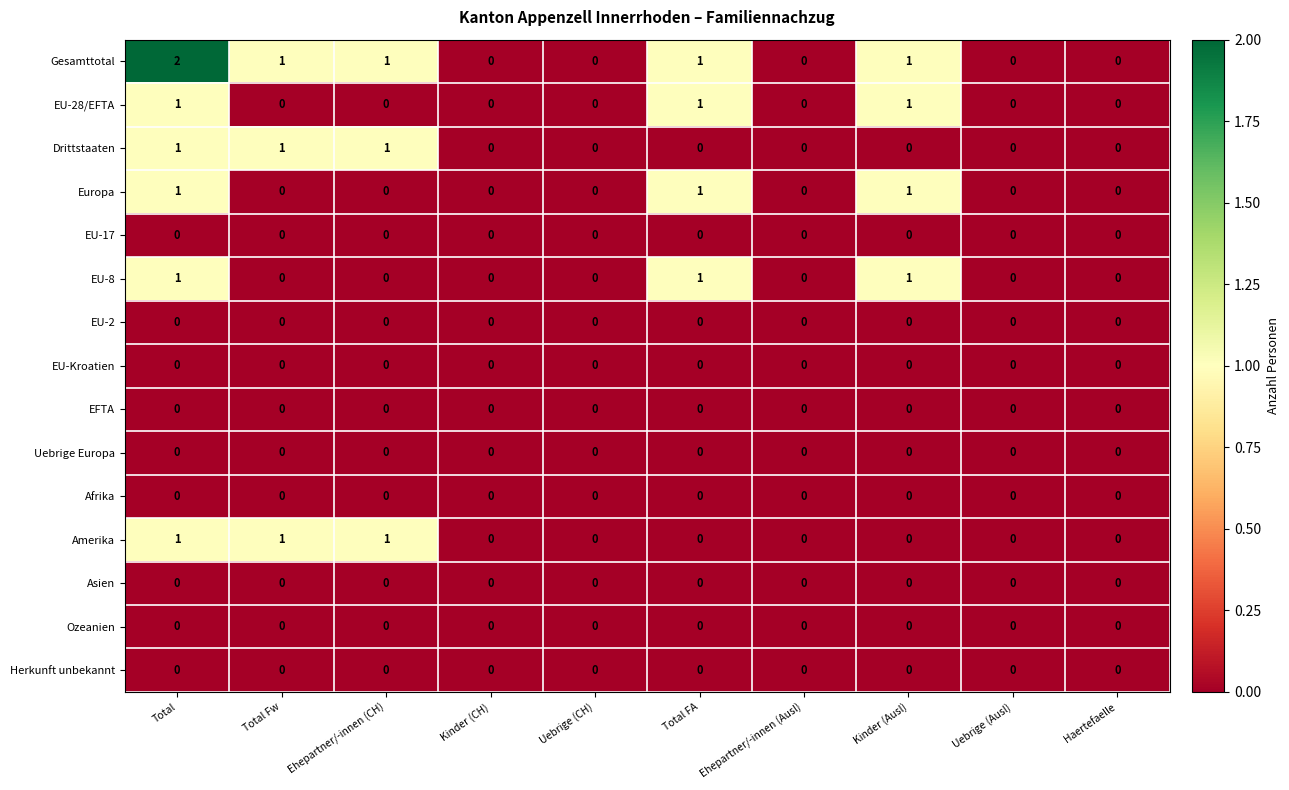

Which series has the largest total across all categories?

Gesamttotal